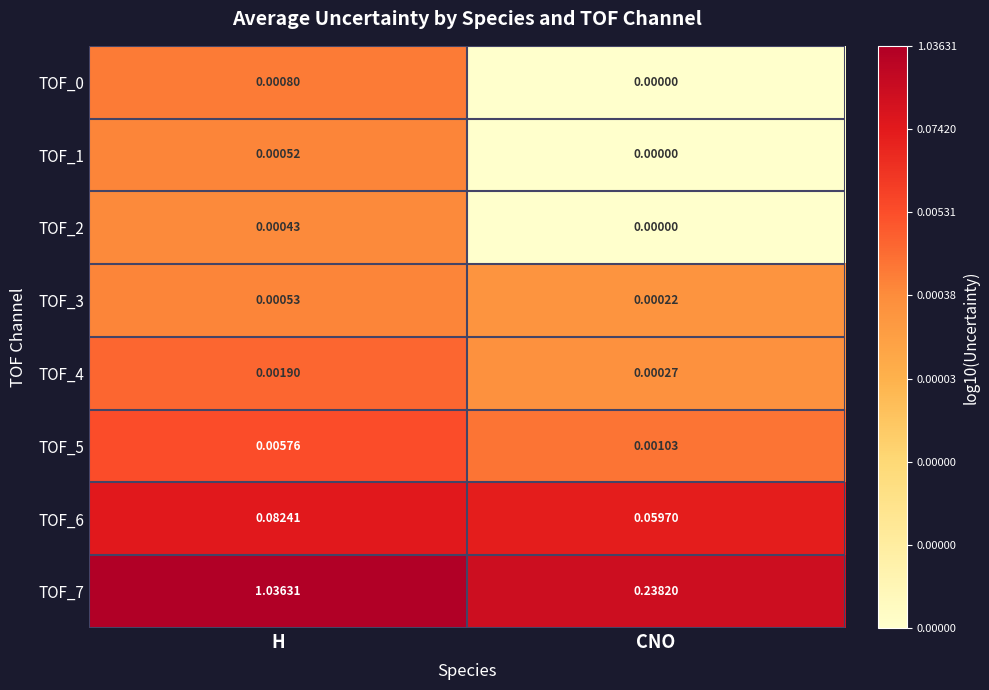

Which category has the lowest value across all series?

CNO